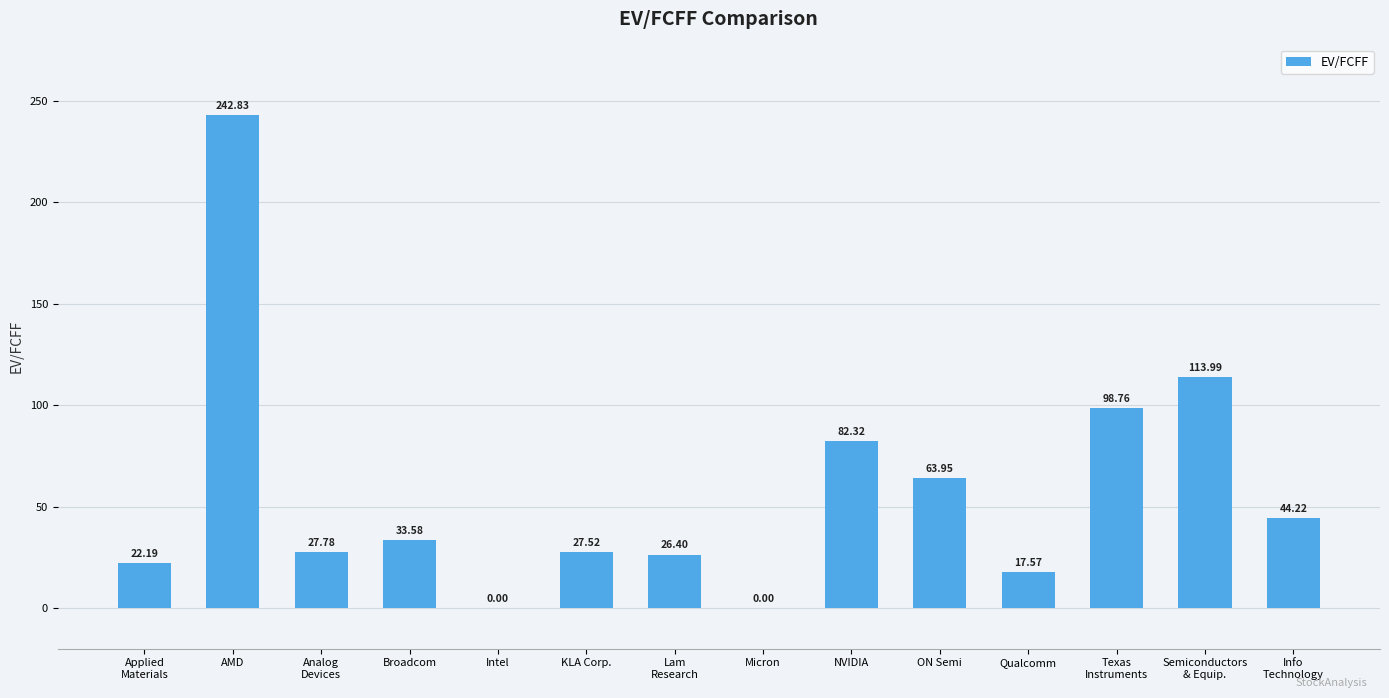

What is the ratio of the value at KLA Corp. to the value at Lam
Research?

1.0